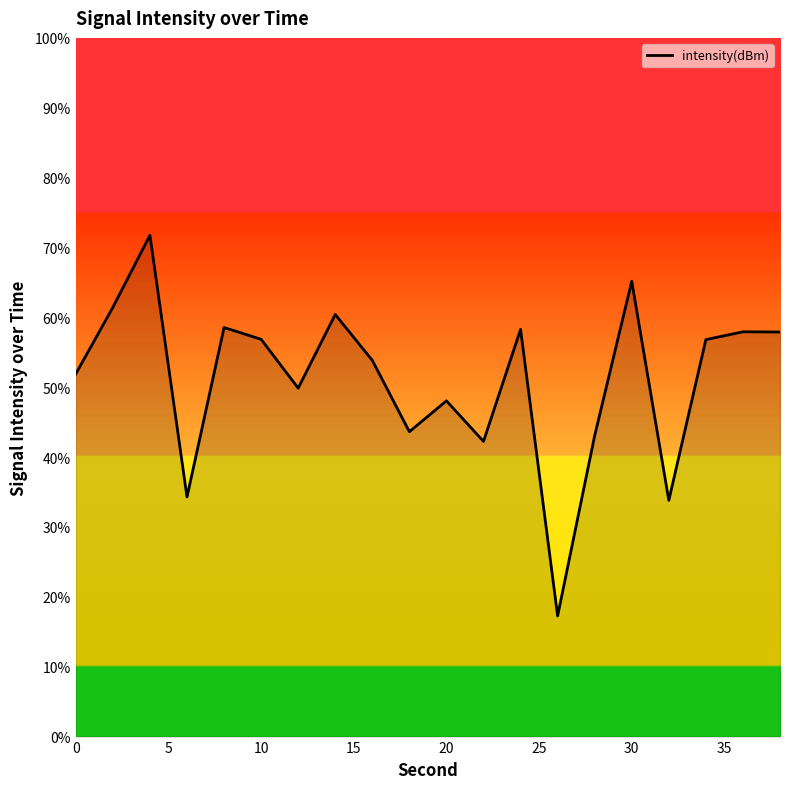

What is the minimum value shown in the chart?

17.3